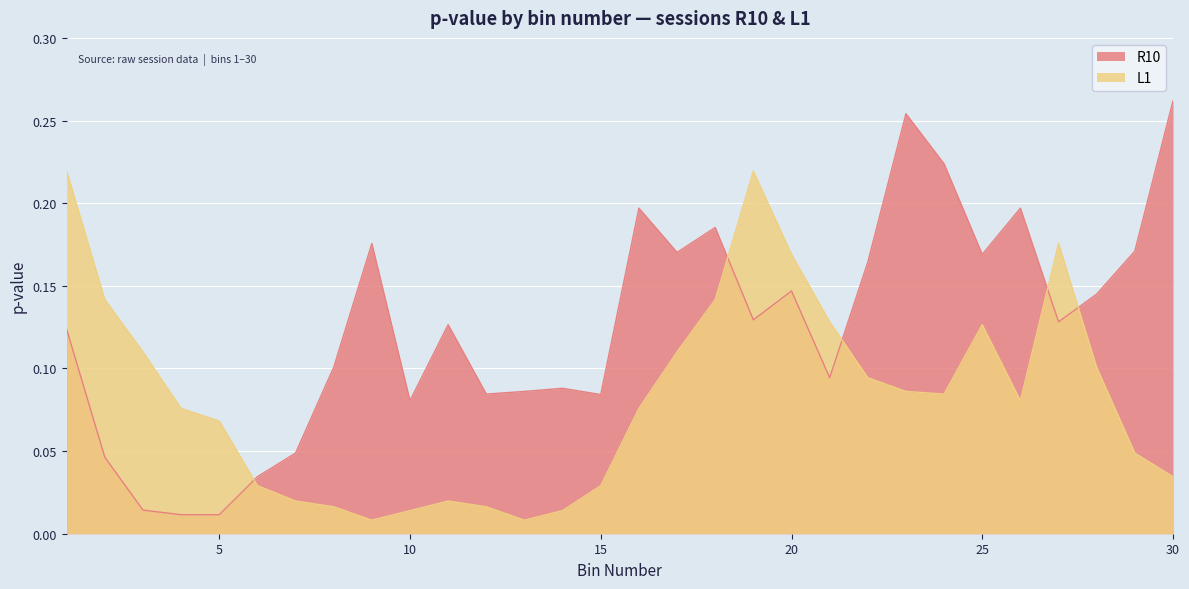

Reading right to left, list all the values displayed in this chart.

R10: 30=0.3	29=0.2	28=0.1	27=0.1	26=0.2	25=0.2	24=0.2	23=0.3	22=0.2	21=0.1	20=0.1	19=0.1	18=0.2	17=0.2	16=0.2	15=0.1	14=0.1	13=0.1	12=0.1	11=0.1	10=0.1	9=0.2	8=0.1	7=0.0	6=0.0	5=0.0	4=0.0	3=0.0	2=0.0	1=0.1
L1: 30=0.0	29=0.0	28=0.1	27=0.2	26=0.1	25=0.1	24=0.1	23=0.1	22=0.1	21=0.1	20=0.2	19=0.2	18=0.1	17=0.1	16=0.1	15=0.0	14=0.0	13=0.0	12=0.0	11=0.0	10=0.0	9=0.0	8=0.0	7=0.0	6=0.0	5=0.1	4=0.1	3=0.1	2=0.1	1=0.2